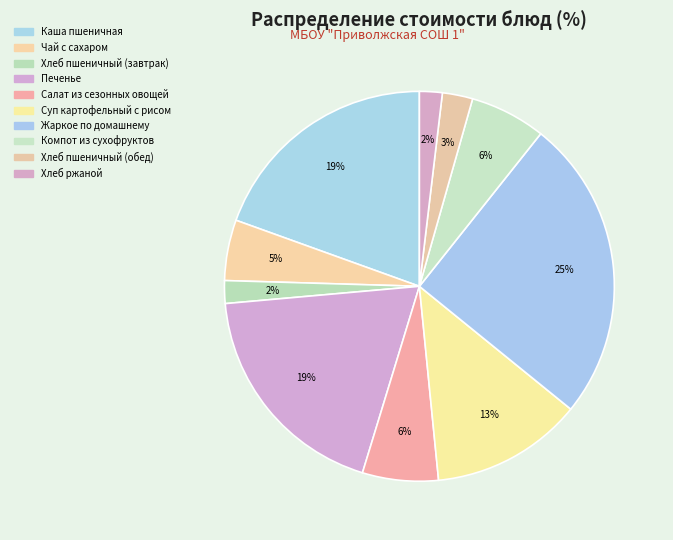

Which has a higher value, Чай с сахаром or Печенье?

Печенье